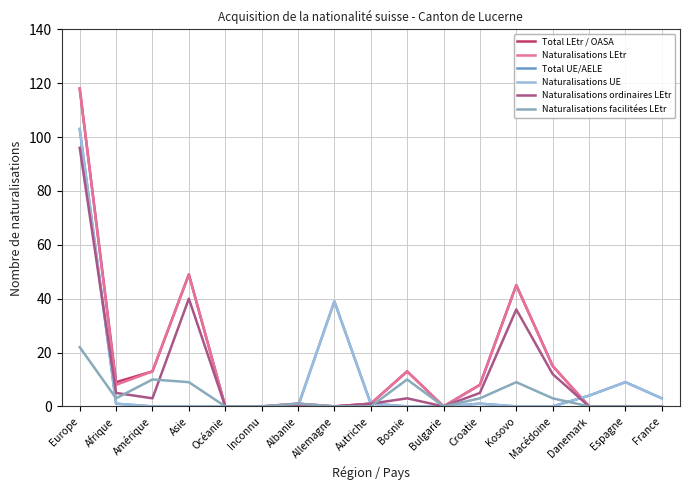

True or false: Naturalisations UE and Total UE/AELE cross at least once.

False